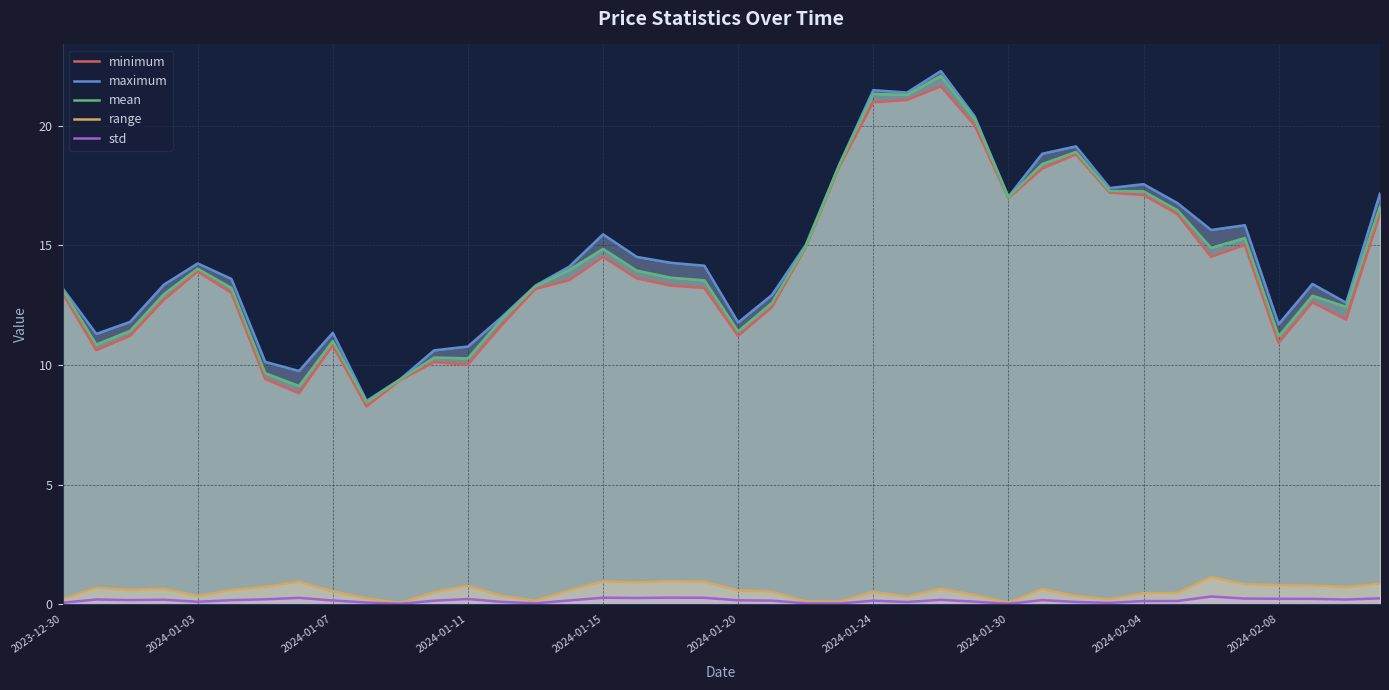

Count the number of categories in the chart.

40